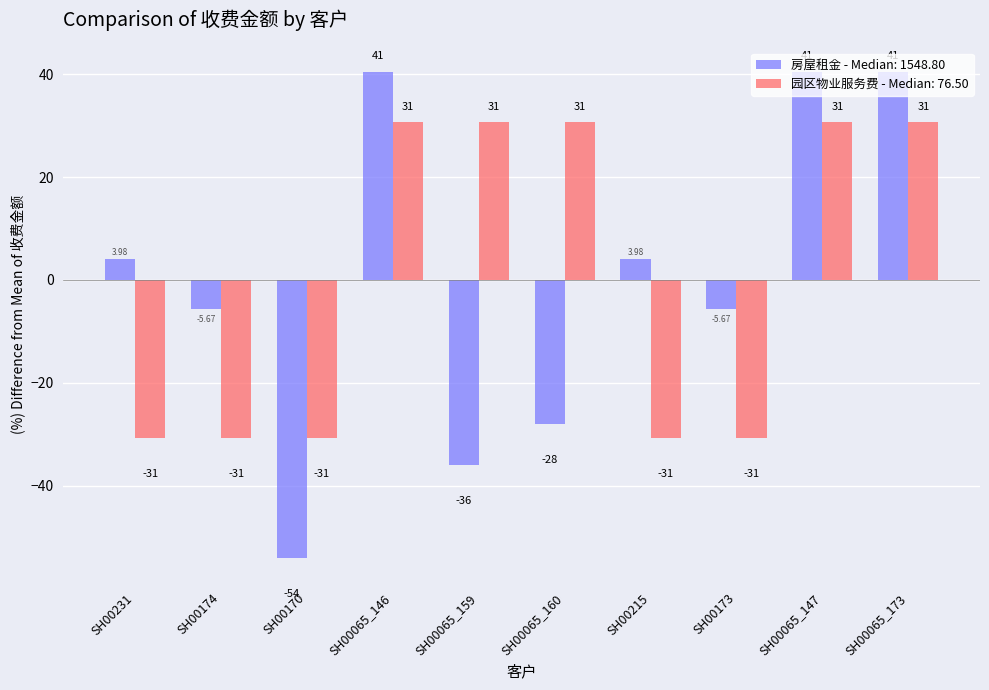

How many groups of bars are there?

10